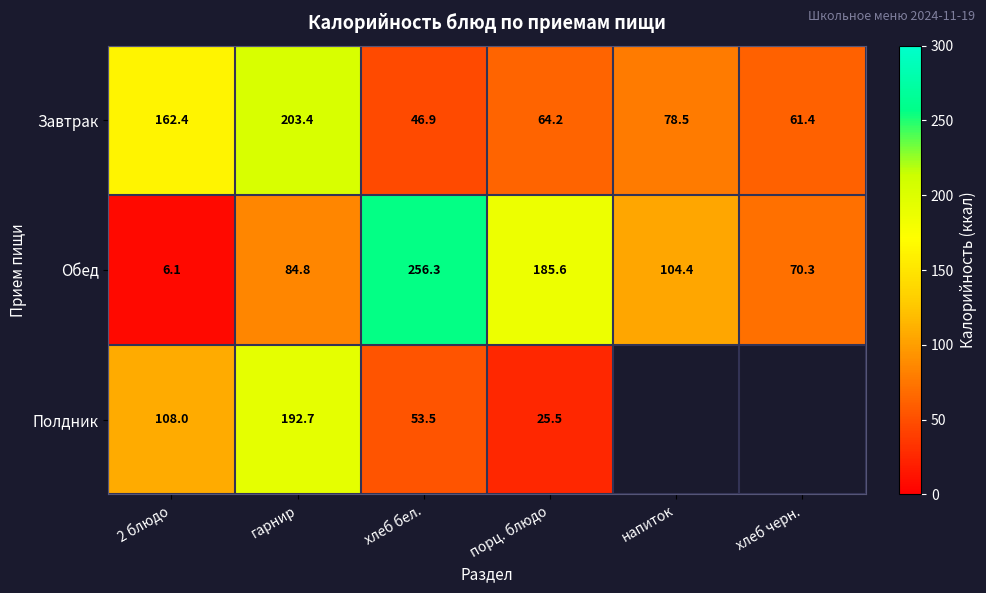

At which label does Обед first exceed 104?

хлеб бел.